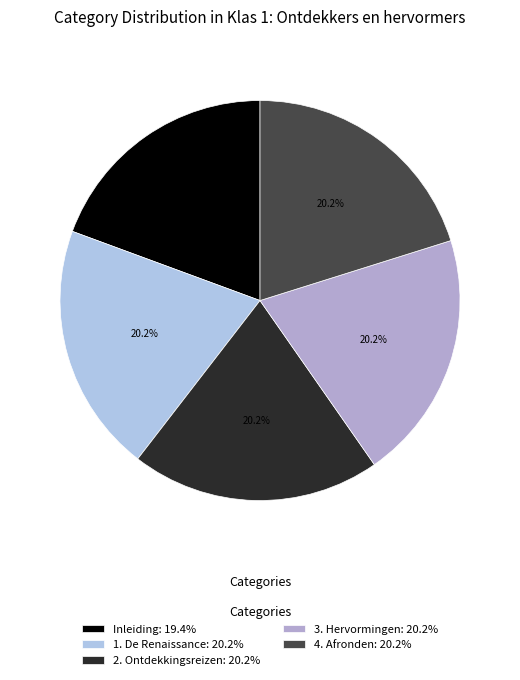

What is the largest slice in the pie chart?

4. Afronden